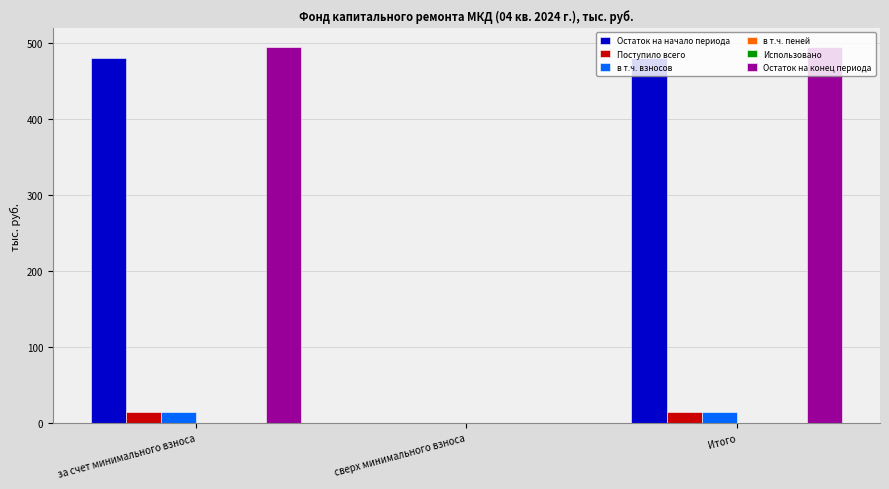

What is the sum of the Остаток на начало периода values at Итого and сверх минимального взноса?

479.6